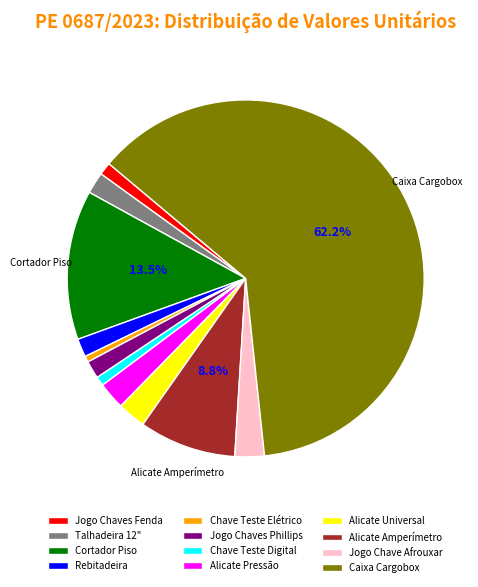

What is the largest slice in the pie chart?

Caixa Cargobox